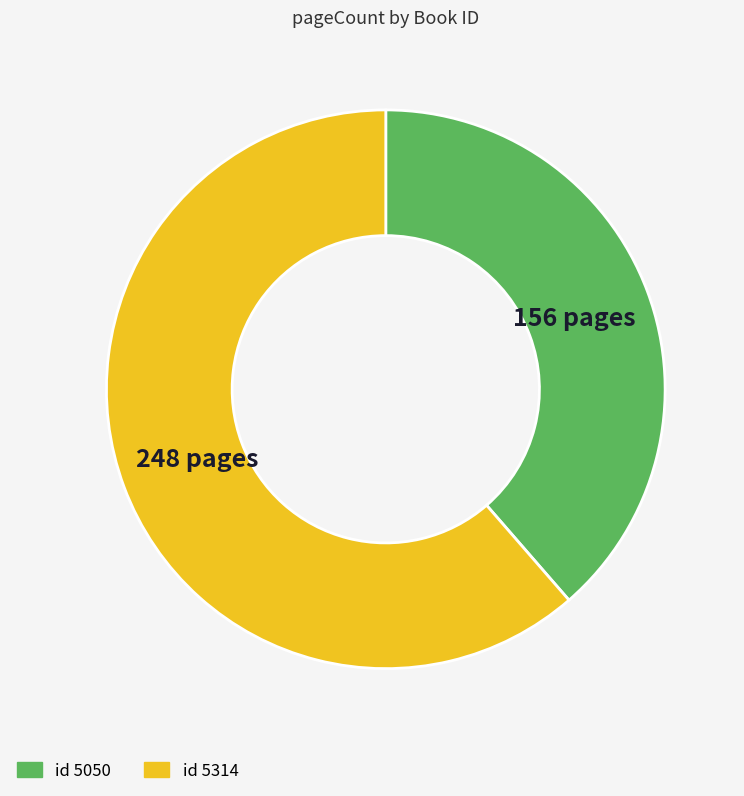

Is there any slice that represents more than half of the pie?

Yes